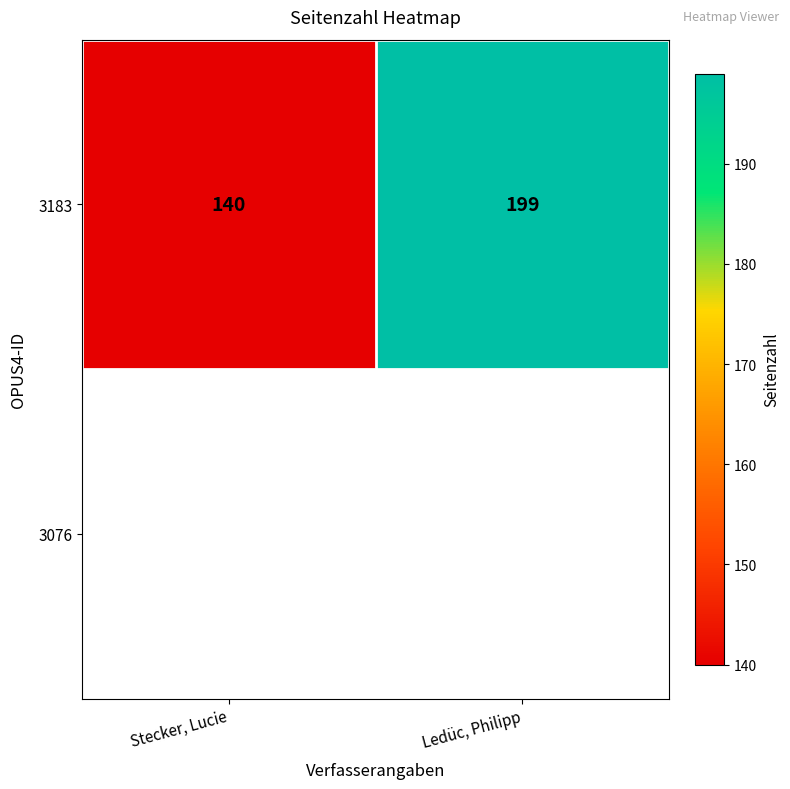

What is the change in value from Stecker, Lucie to Ledüc, Philipp?

+59